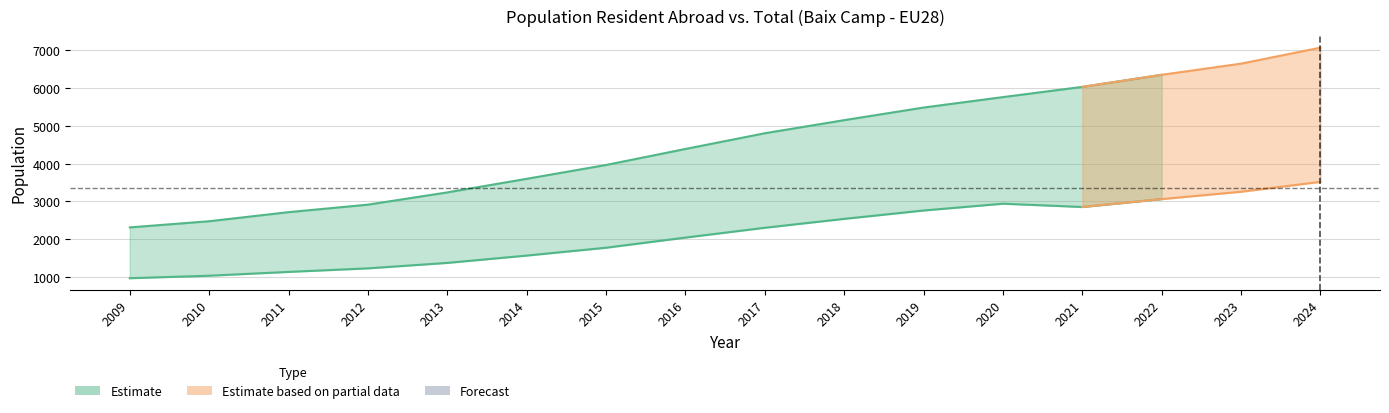

At which label does Population in selected place first exceed 4804?

2018